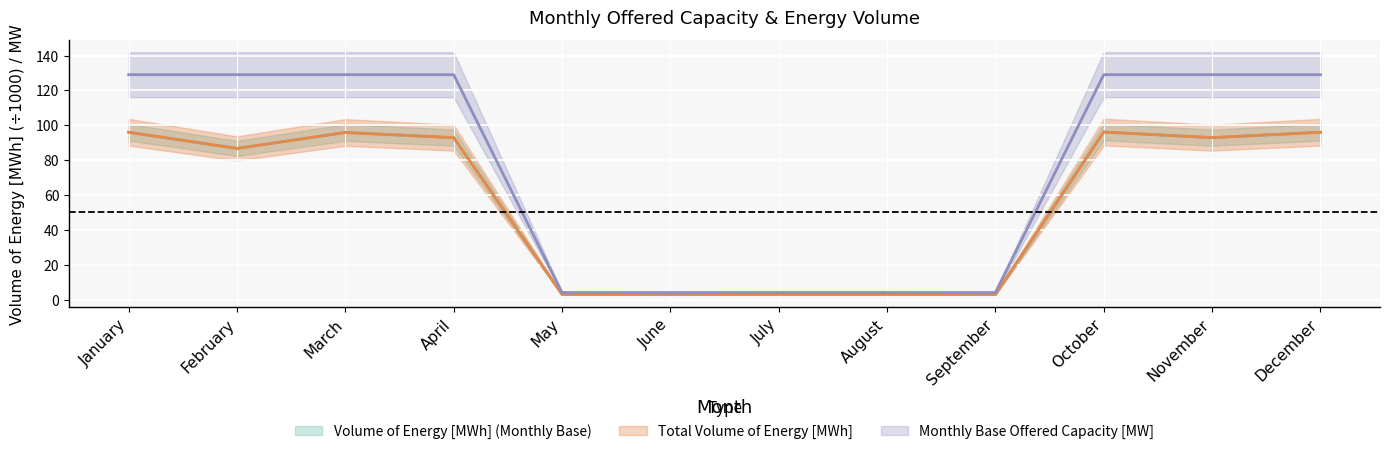

How many Monthly Base Offered Capacity [MW] values are between 4 and 129?

12